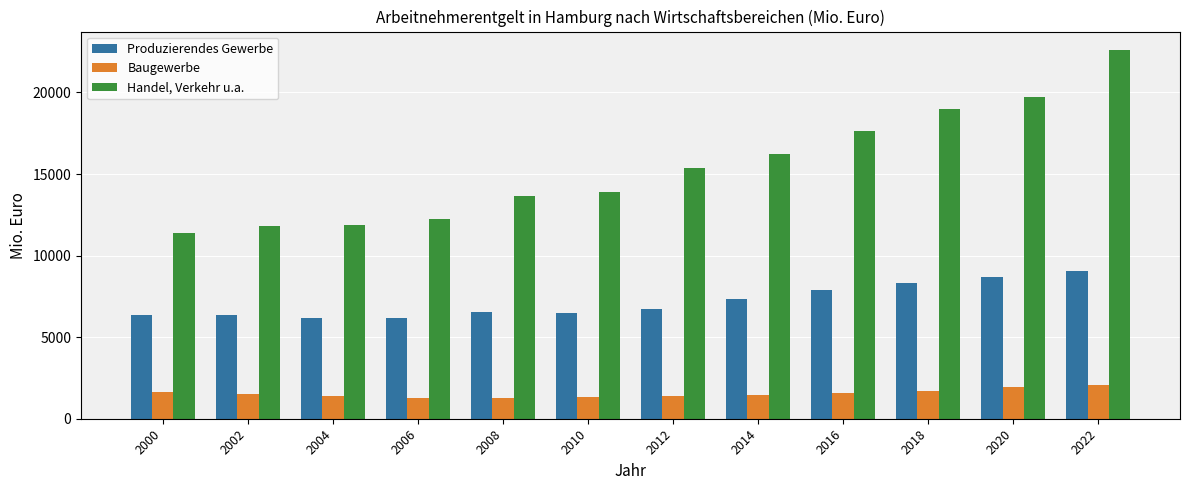

What is the minimum value shown in the chart?

1290.6